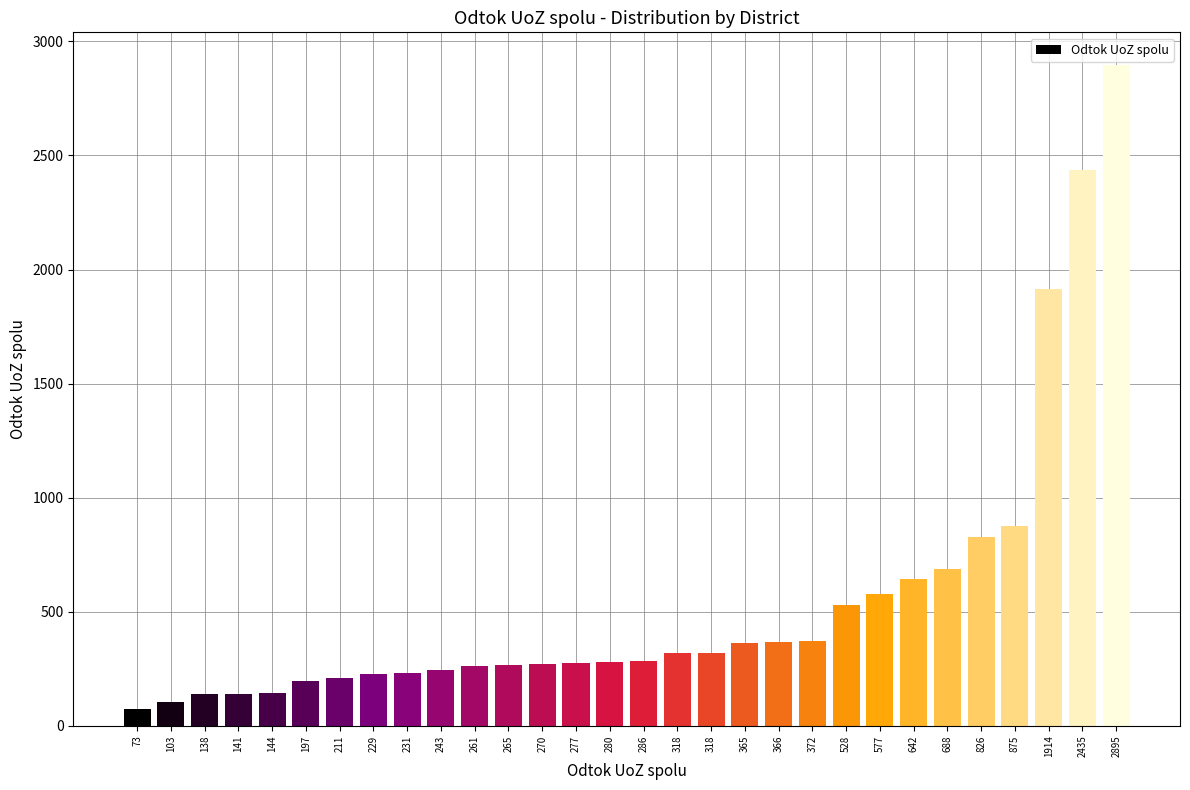

How many data points are less than 286?

15